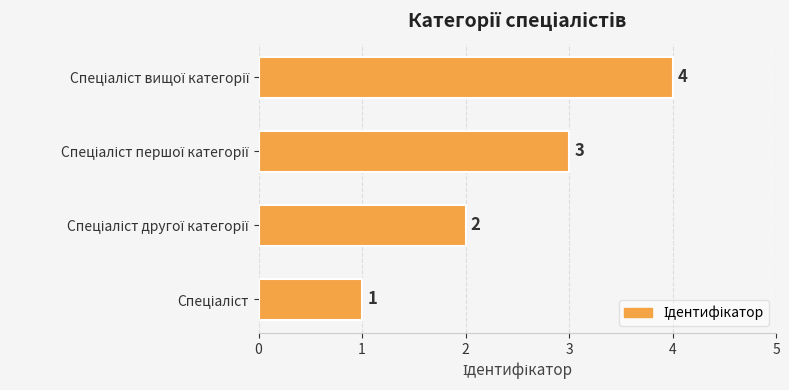

What is the sum of all values?

10